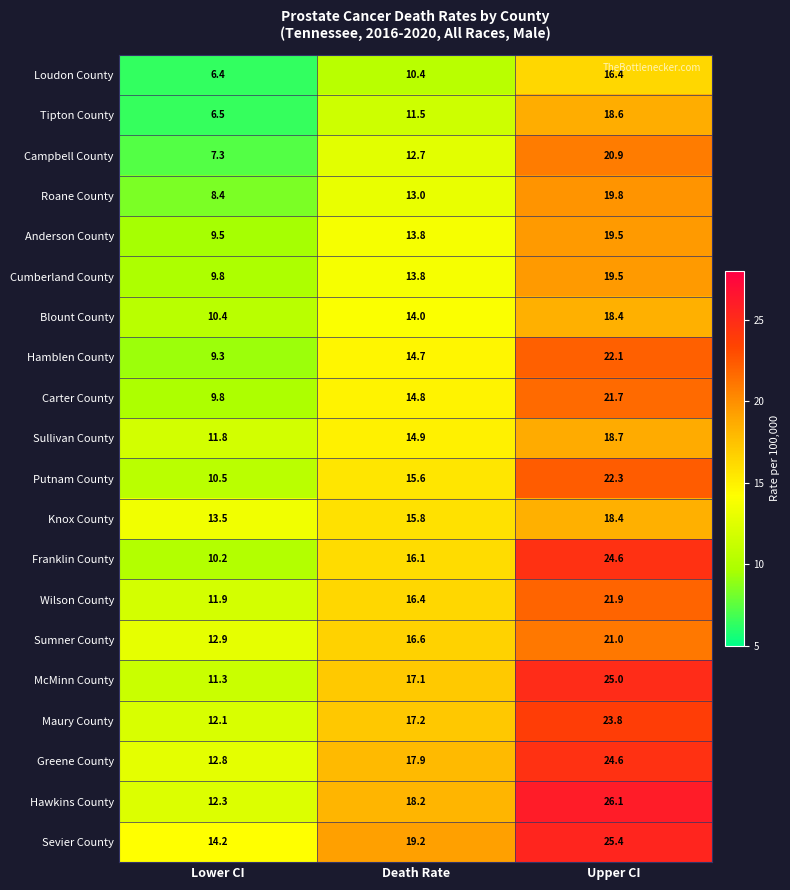

Count the number of data series in this chart.

20